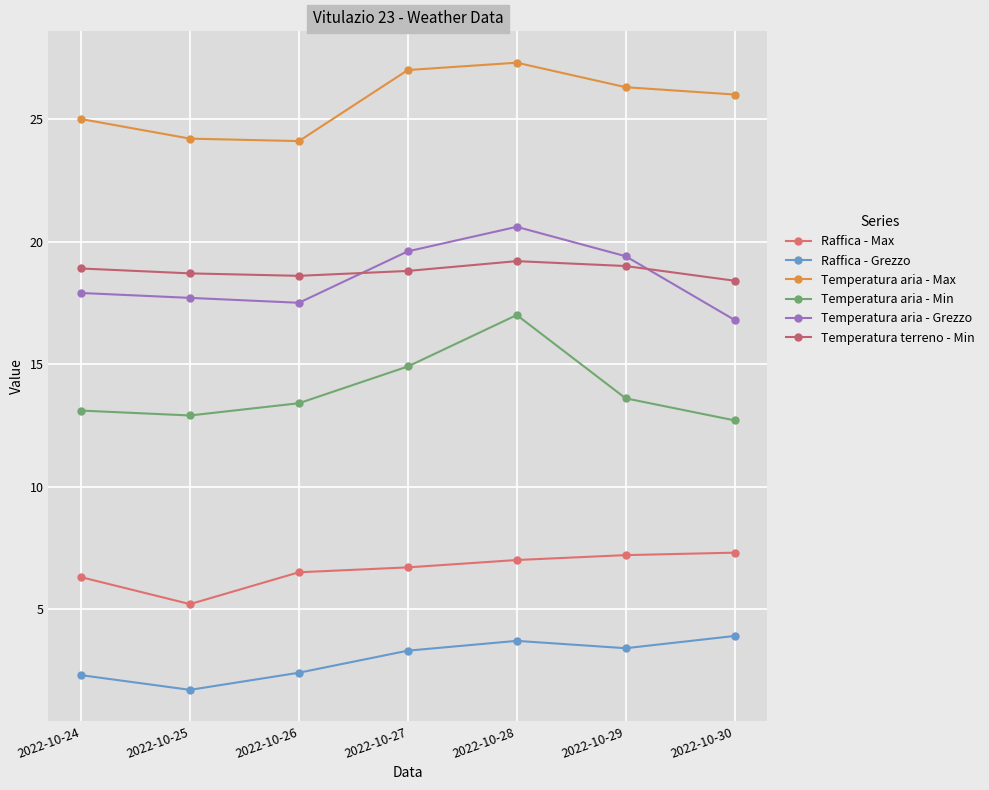

How many lines are shown in the chart?

6